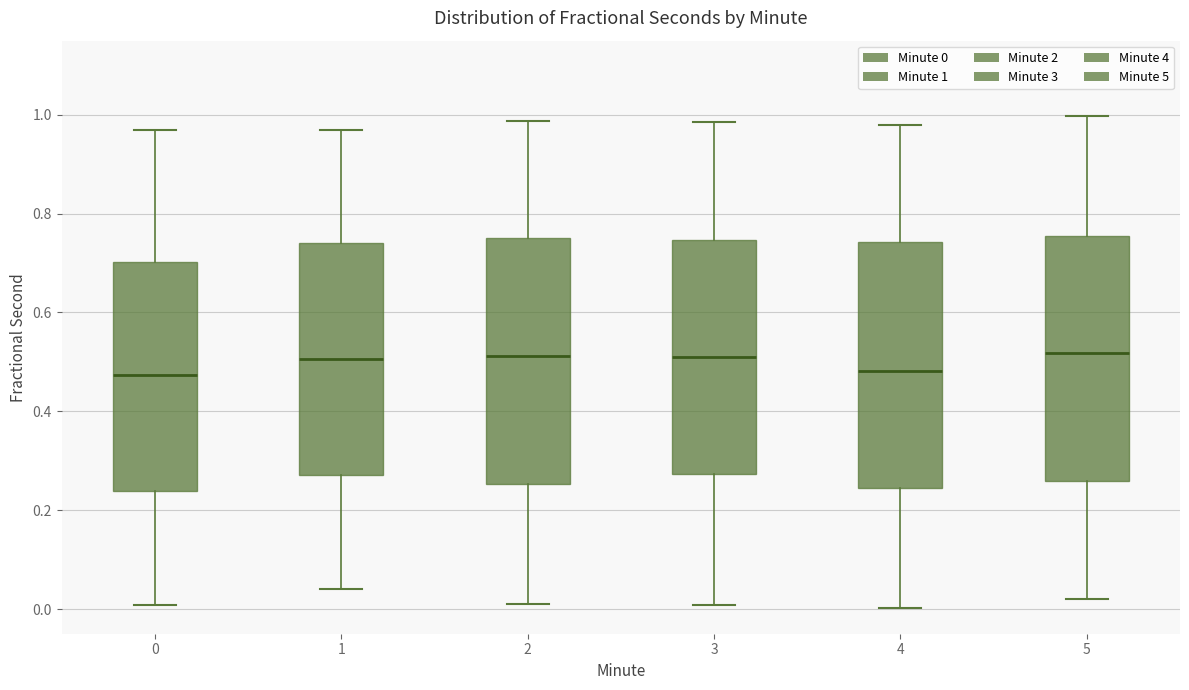

Where is the lower edge of the box at x = 4 on the y-axis? The values are not printed on the chart, so give them approximately, as read against the axis.

0.24